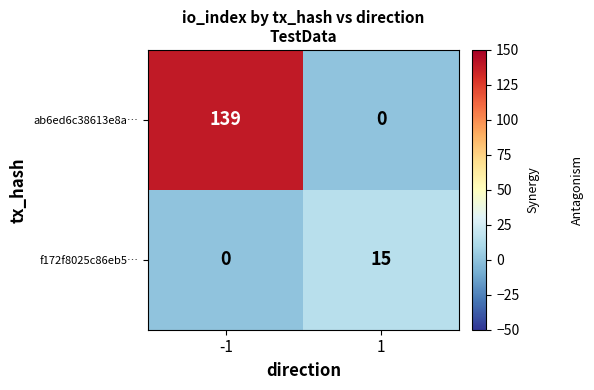

What is the approximate value of ab6ed6c38613e8a… at -1, to the nearest 50?

150